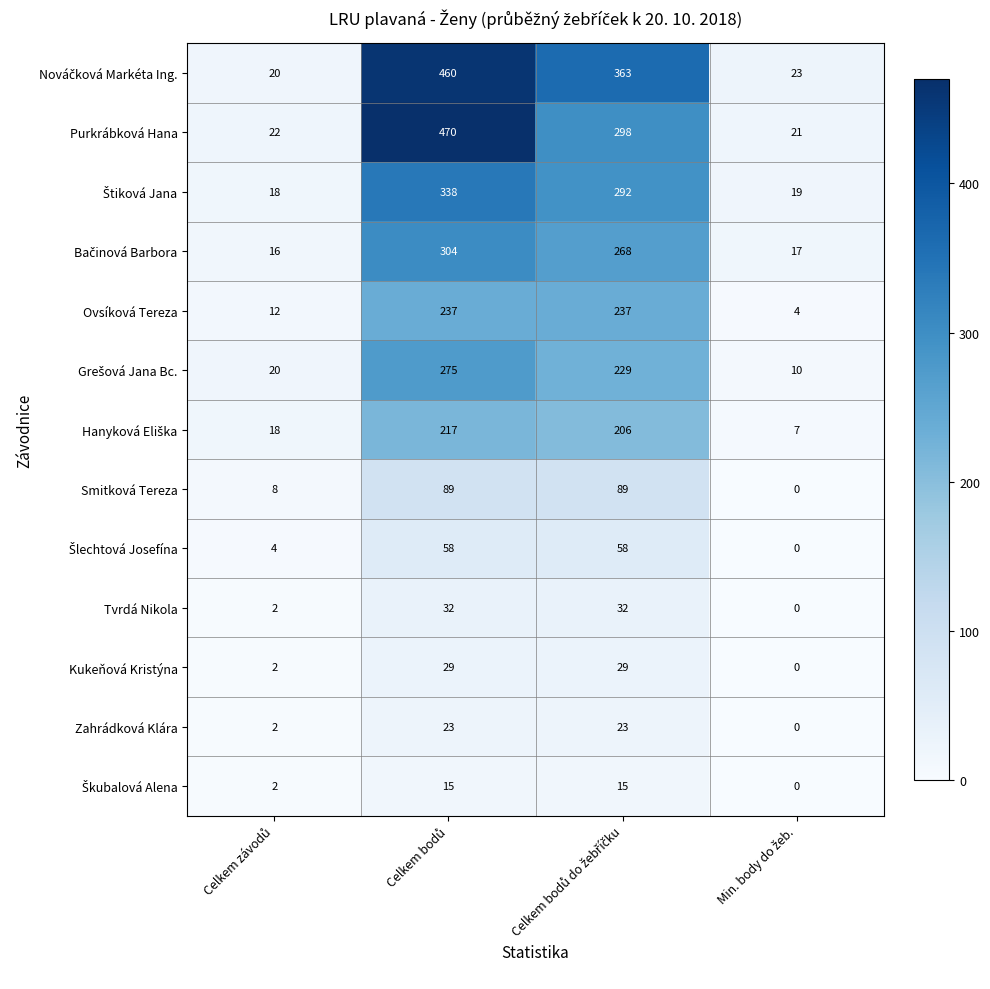

What is the maximum value for Tvrdá Nikola?

32